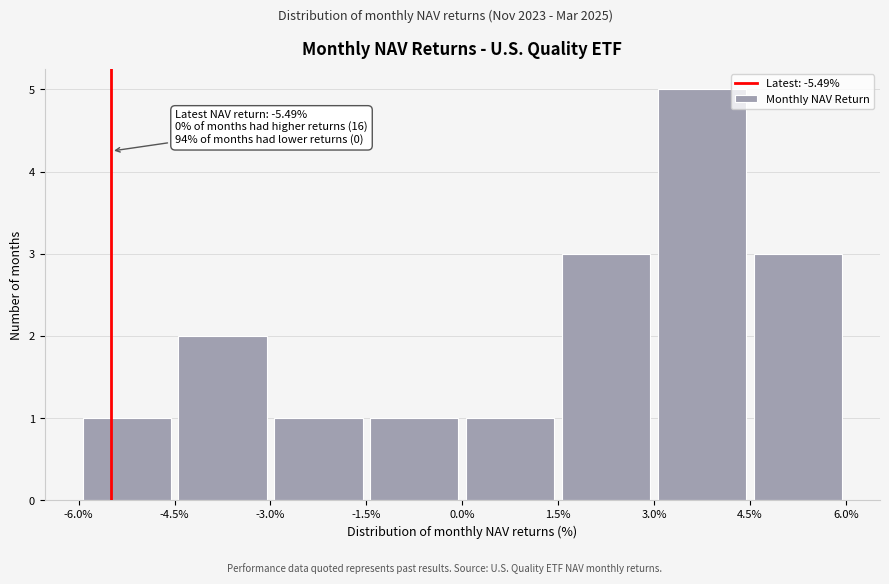

Over which range of the x-axis is the bar tallest?

3.0% to 4.5%